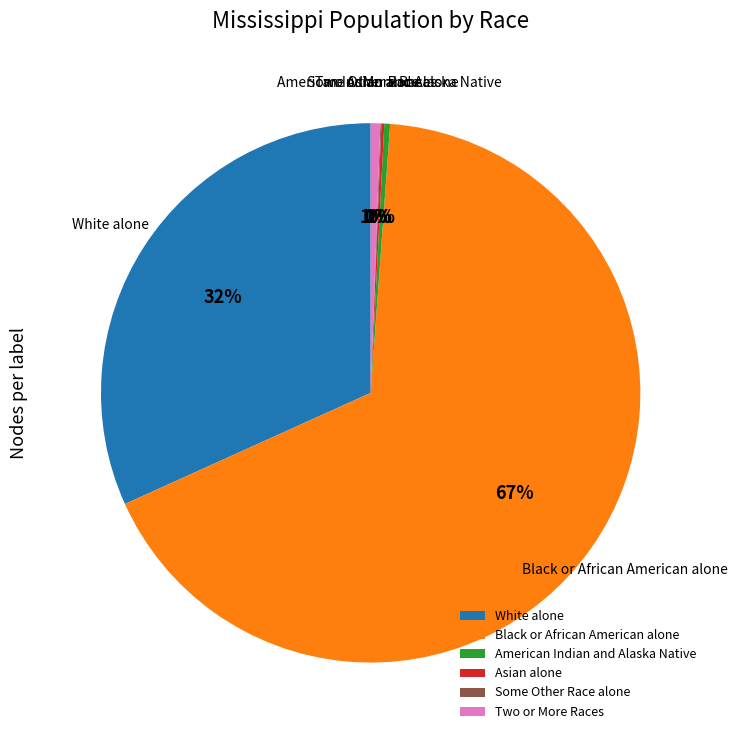

Between White alone and Black or African American alone, which is larger?

Black or African American alone